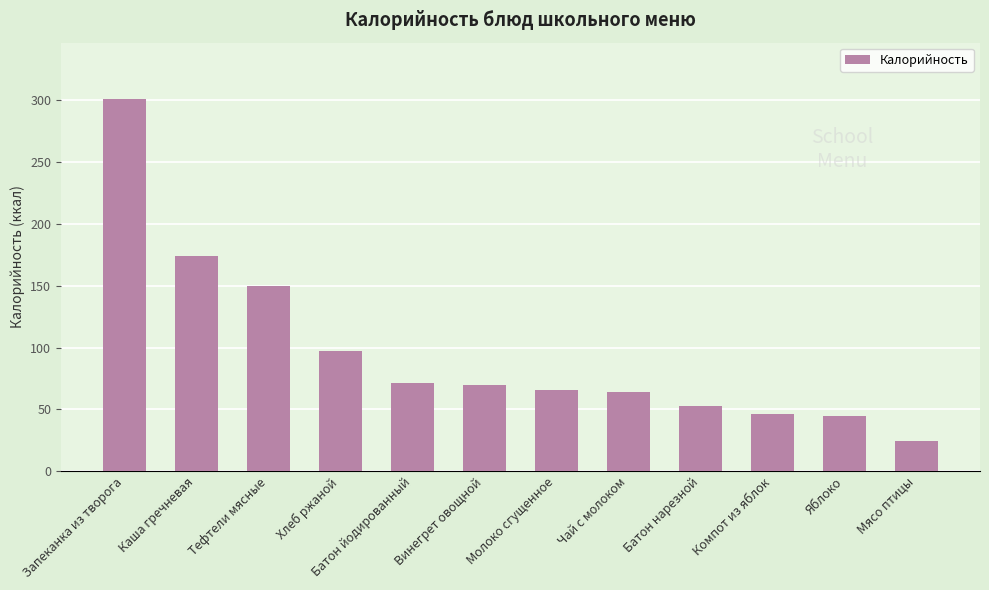

What is the label of the 1st bar from the left?

Запеканка из творога